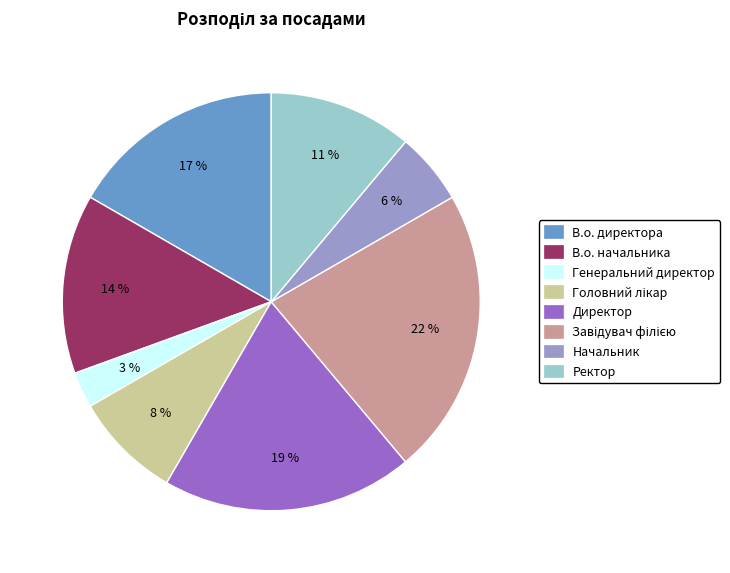

How many slices are in this pie chart?

8